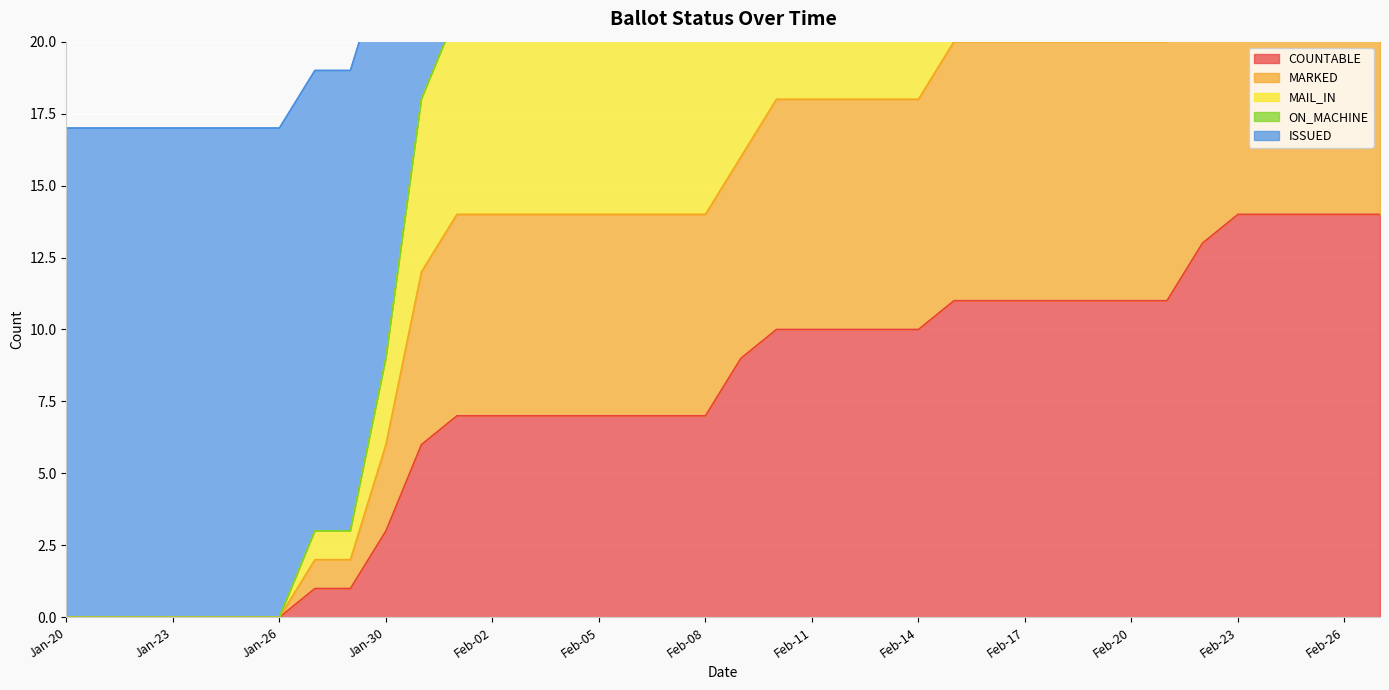

How many positive values does the COUNTABLE series have?

31